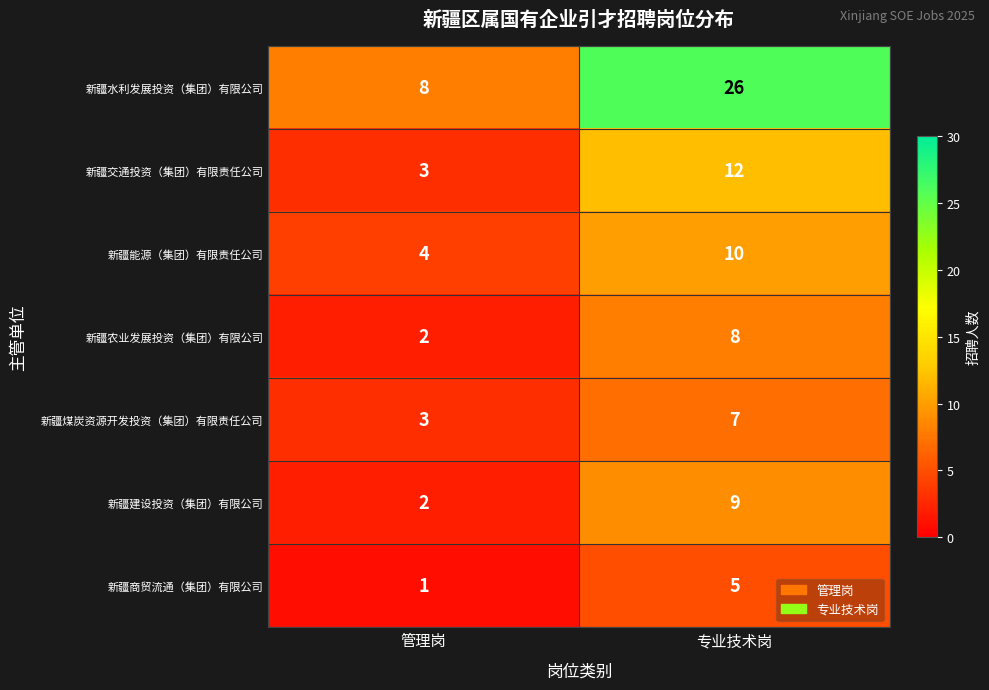

Reading left to right, transcribe all the data shown in this chart.

新疆水利发展投资（集团）有限公司: 8	26
新疆交通投资（集团）有限责任公司: 3	12
新疆能源（集团）有限责任公司: 4	10
新疆农业发展投资（集团）有限公司: 2	8
新疆煤炭资源开发投资（集团）有限责任公司: 3	7
新疆建设投资（集团）有限公司: 2	9
新疆商贸流通（集团）有限公司: 1	5